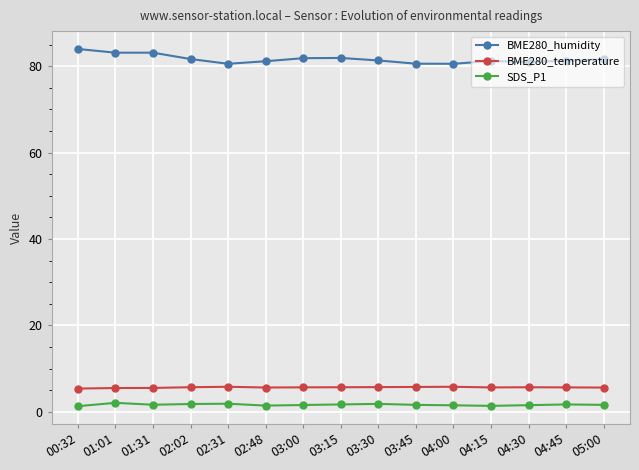

List the series in order of their peak value, lowest first.

SDS_P1, BME280_temperature, BME280_humidity